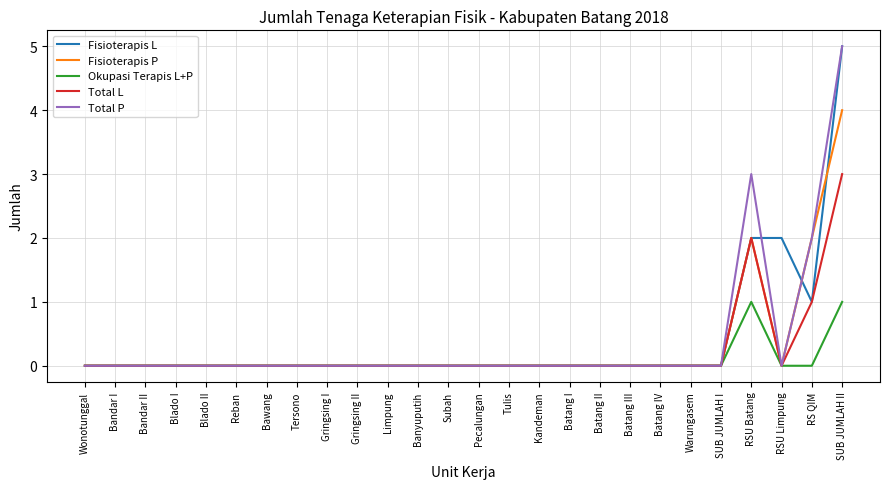

Does the chart have visible grid lines?

Yes